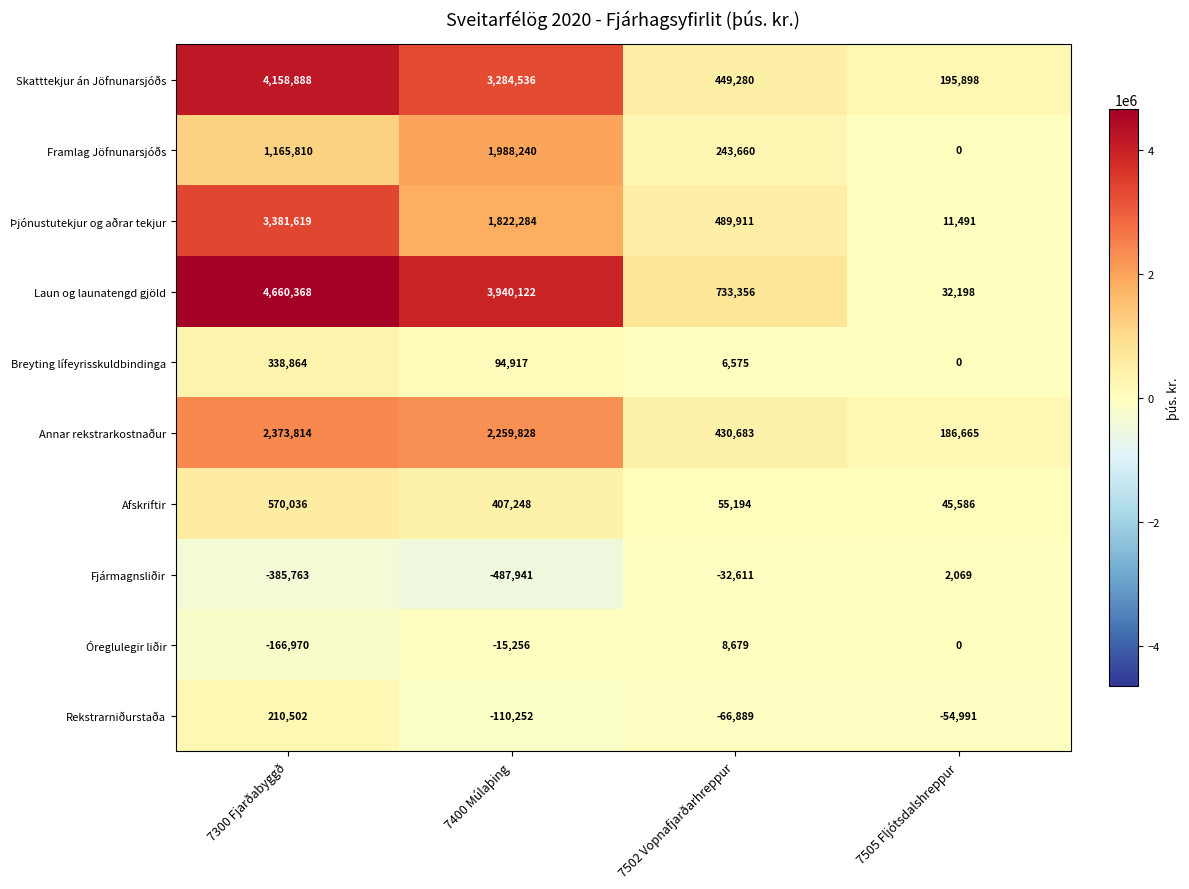

What is the spread (max minus min) of values at 7502 Vopnafjarðarhreppur?

800245